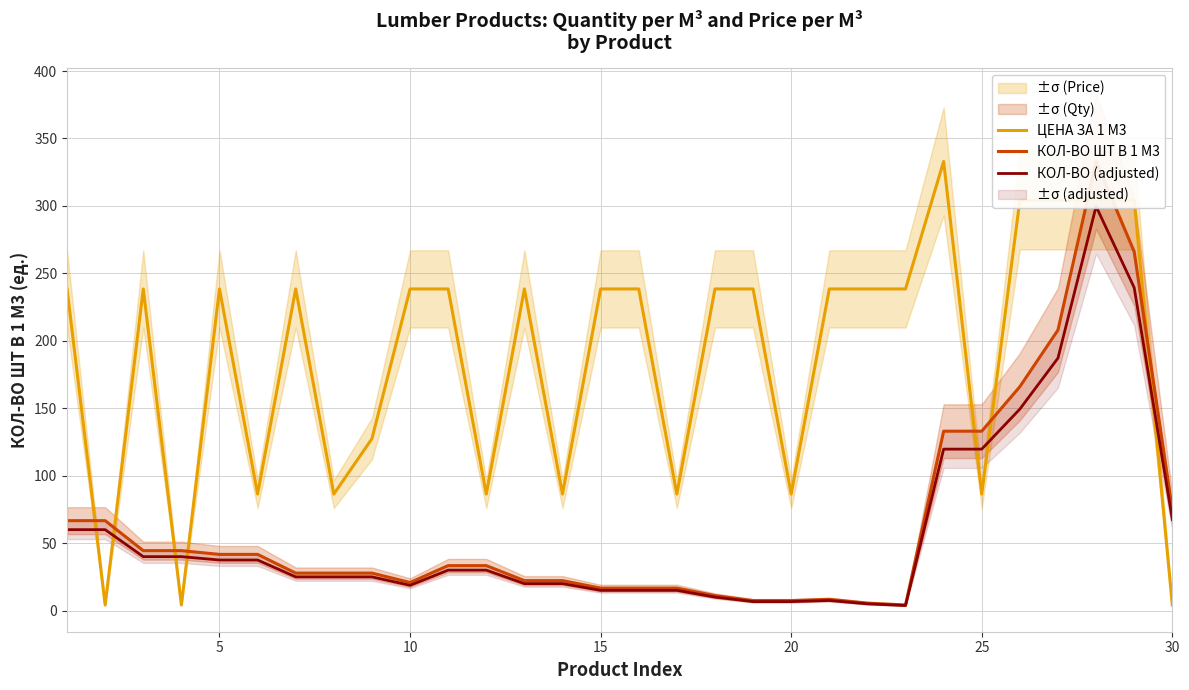

Reading left to right, transcribe all the data shown in this chart.

ЦЕНА ЗА 1 М3: 238.5	4.2	238.5	4.2	238.5	86.4	238.5	86.4	127.5	238.5	238.5	86.4	238.5	86.4	238.5	238.5	86.4	238.5	238.5	86.4	238.5	238.5	238.5	333.0	86.4	304.2	304.2	304.2	304.2	4.2
КОЛ-ВО ШТ В 1 М3: 66.7	66.7	44.4	44.4	41.7	41.7	27.8	27.8	27.8	20.8	33.3	33.3	22.2	22.2	16.7	16.7	16.7	11.1	7.4	7.4	8.3	5.5	4.2	133.0	133.0	166.0	208.0	333.0	266.0	75.0
КОЛ-ВО (adjusted): 60.0	60.0	40.0	40.0	37.5	37.5	25.0	25.0	25.0	18.7	30.0	30.0	20.0	20.0	15.0	15.0	15.0	10.0	6.7	6.7	7.5	5.0	3.8	119.7	119.7	149.4	187.2	299.7	239.4	67.5